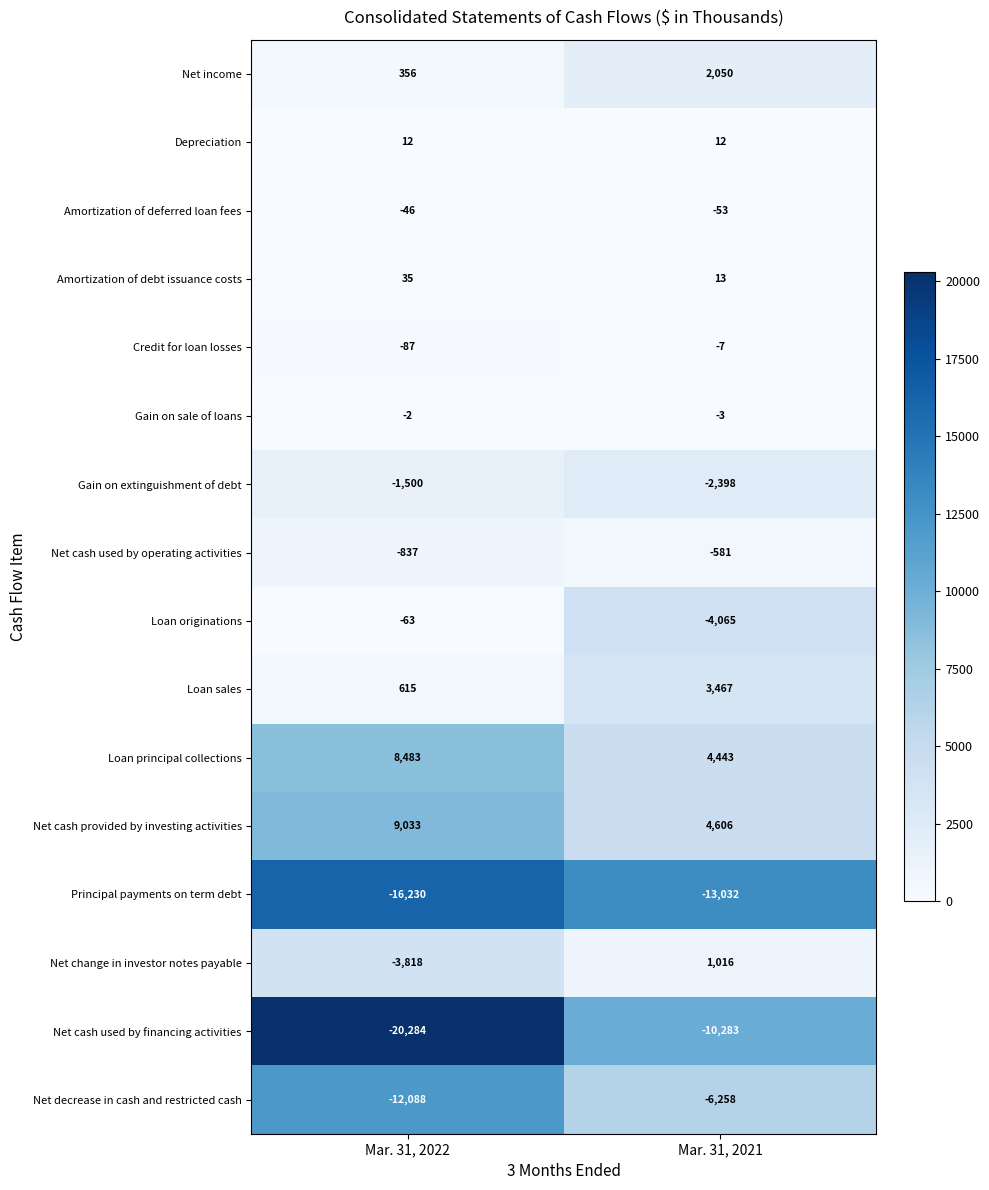

What is the minimum value shown in the chart?

-20284